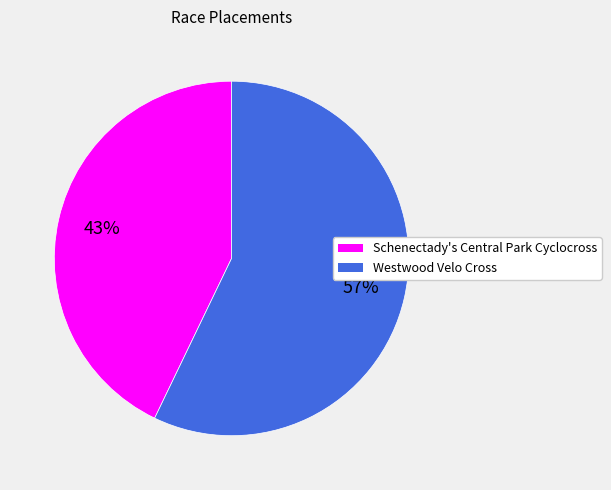

How many slices are in this pie chart?

2